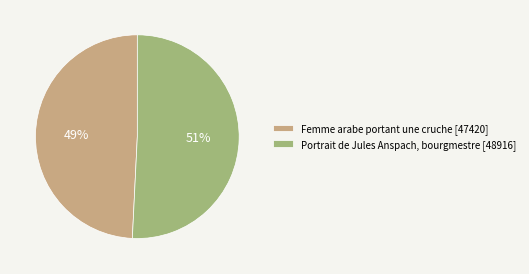

Is Femme arabe portant une cruche the majority of the pie?

No